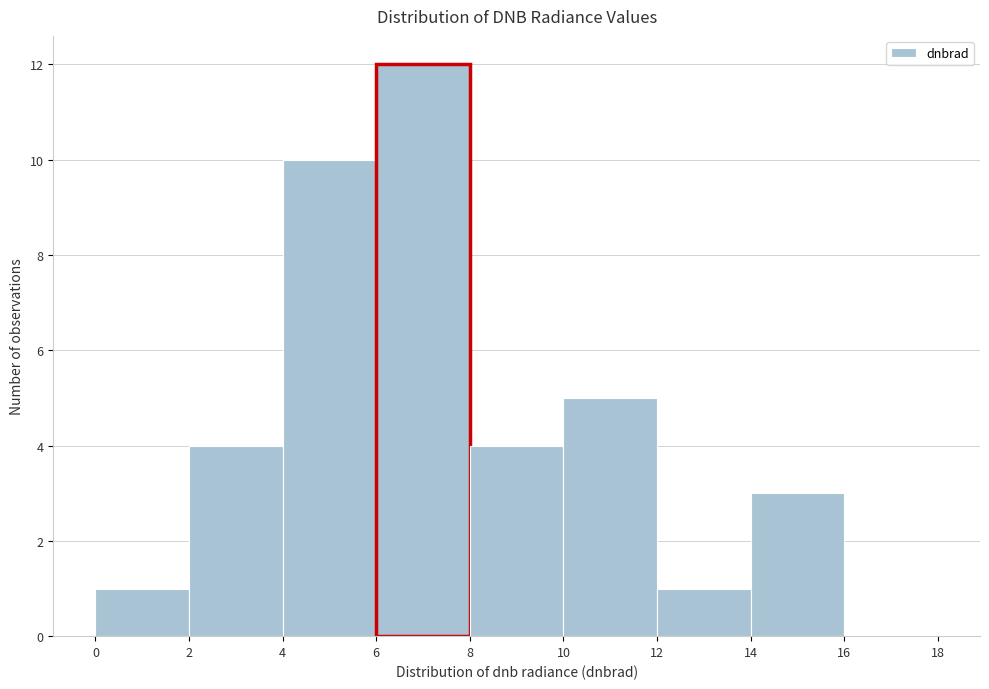

Reading left to right, list every bar in this chart as the range it spans on the x-axis followed by its height. The values are not printed on the chart, so give them approximately, as read against the axis.

0 to 2: 1
2 to 4: 4
4 to 6: 10
6 to 8: 12
8 to 10: 4
10 to 12: 5
12 to 14: 1
14 to 16: 3
16 to 18: 0